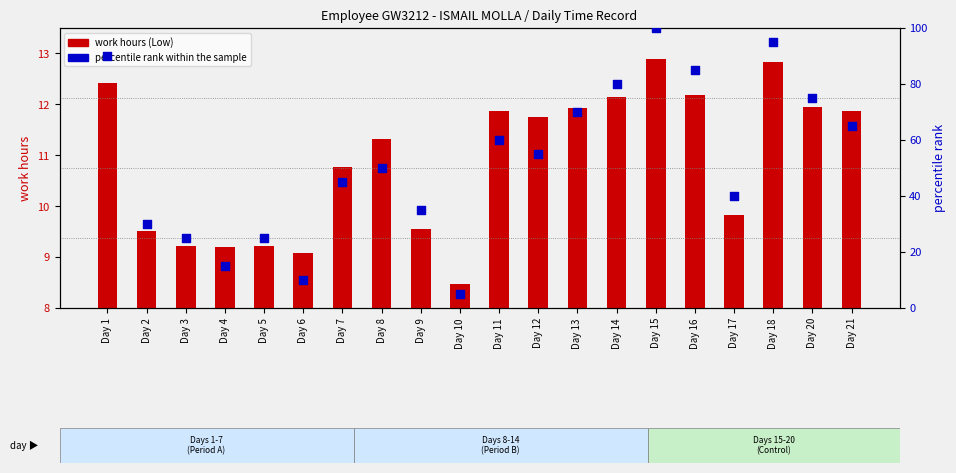

At how many categories does at least one series exceed 51?

10